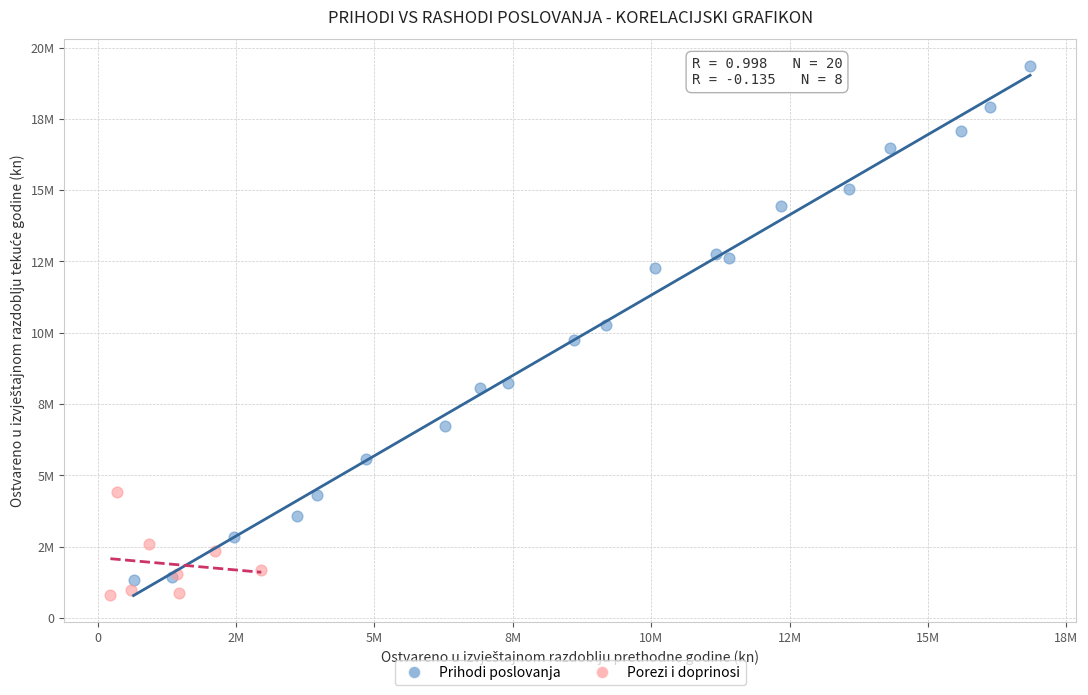

Which series has the widest spread of Y values?

Prihodi poslovanja